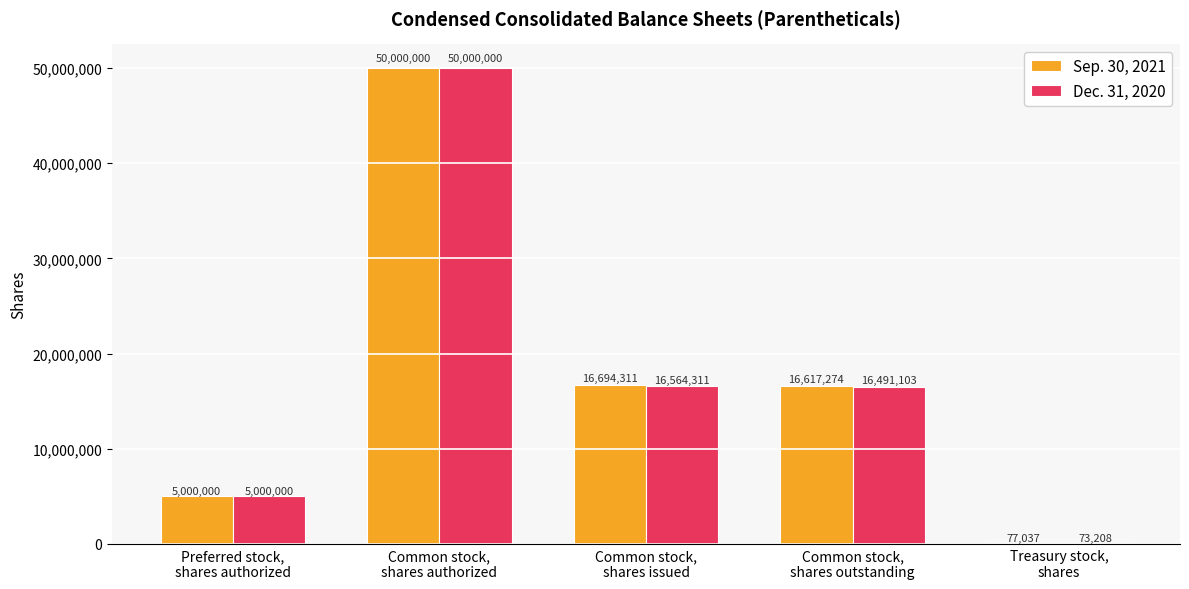

Reading left to right, extract all data points from this chart.

Sep. 30, 2021: Preferred stock,
shares authorized=5000000	Common stock,
shares authorized=50000000	Common stock,
shares issued=16694311	Common stock,
shares outstanding=16617274	Treasury stock,
shares=77037
Dec. 31, 2020: Preferred stock,
shares authorized=5000000	Common stock,
shares authorized=50000000	Common stock,
shares issued=16564311	Common stock,
shares outstanding=16491103	Treasury stock,
shares=73208